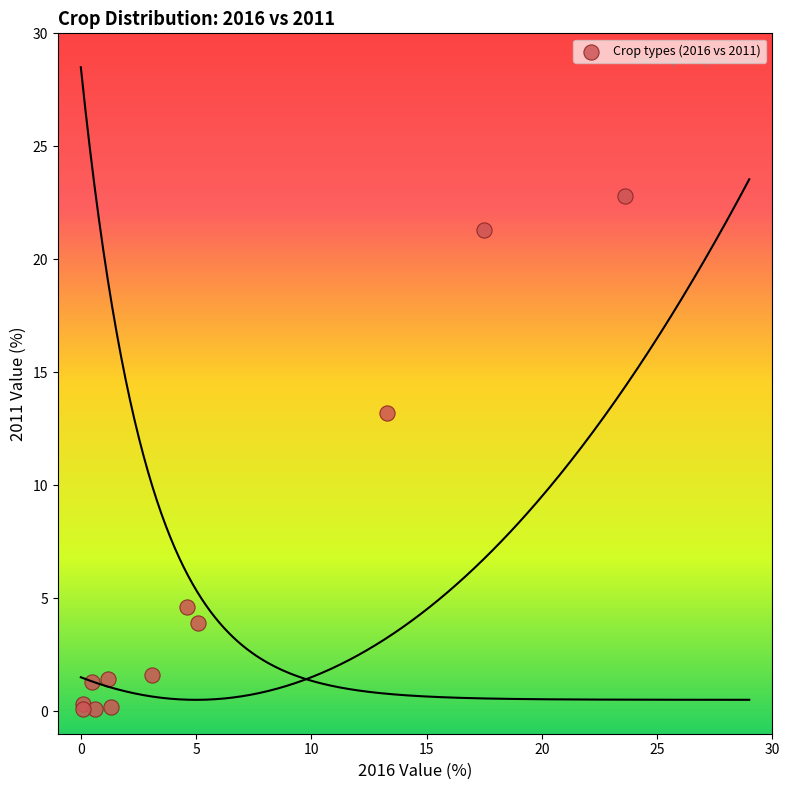

What Y value in the scatter plot is closest to 11?

13.2